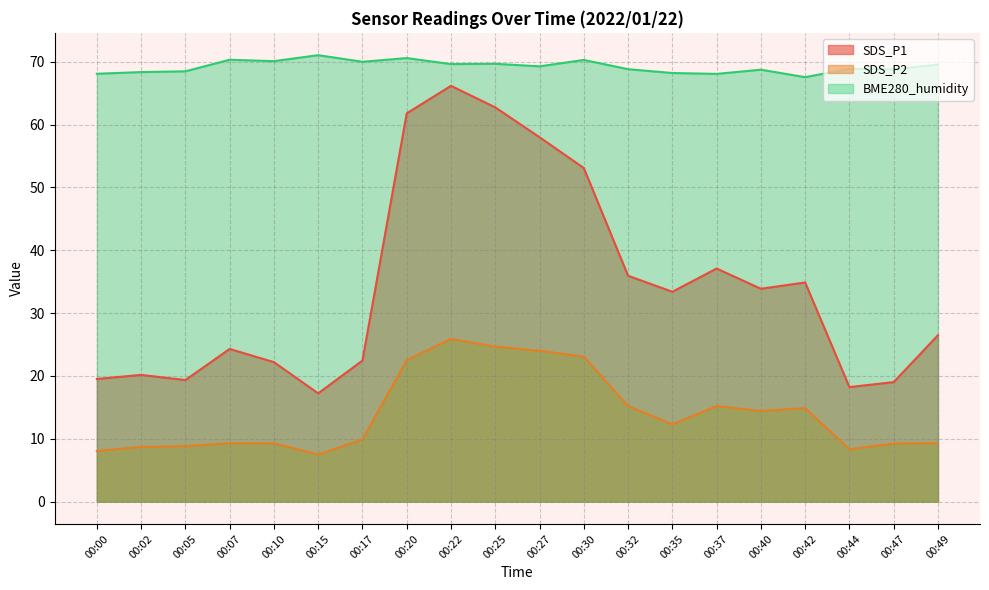

Reading right to left, list all the values displayed in this chart.

SDS_P1: 26.5	19.0	18.2	34.9	33.9	37.1	33.4	36.0	53.1	58.0	62.8	66.2	61.8	22.4	17.2	22.2	24.3	19.4	20.2	19.5
SDS_P2: 9.3	9.2	8.3	14.9	14.4	15.2	12.3	15.2	23.1	24.0	24.7	25.9	22.5	9.9	7.5	9.3	9.3	8.8	8.7	8.1
BME280_humidity: 69.6	68.8	68.9	67.6	68.8	68.1	68.2	68.8	70.3	69.3	69.7	69.6	70.6	70.0	71.1	70.1	70.3	68.5	68.4	68.1